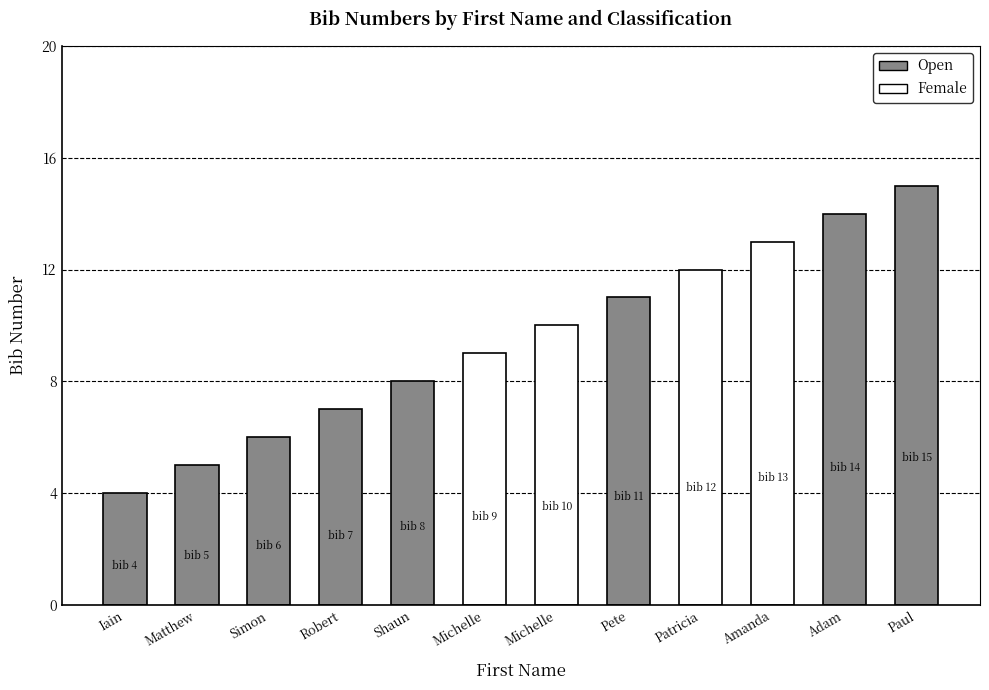

Rank the categories by value from lowest to highest.

Iain, Matthew, Simon, Robert, Shaun, Michelle, Michelle, Pete, Patricia, Amanda, Adam, Paul